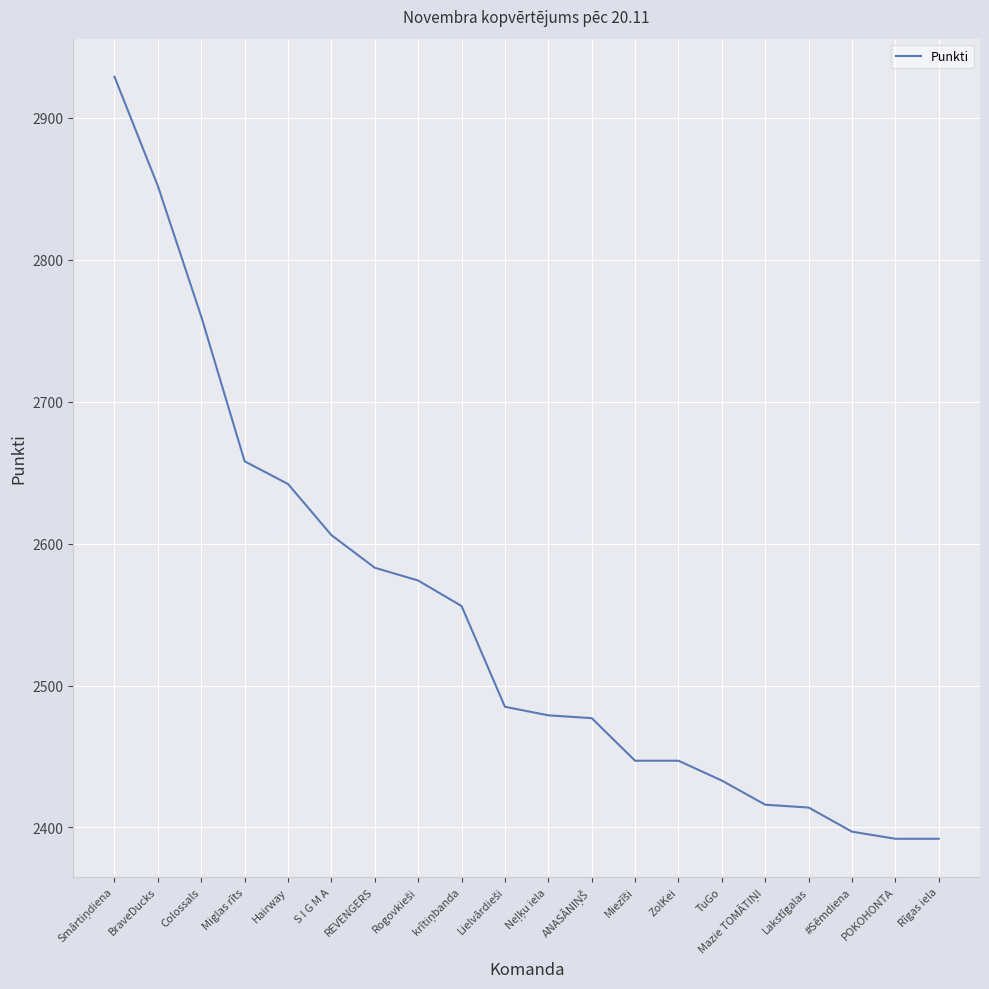

What is the change in value from REVENGERS to POKOHONTA?

-191